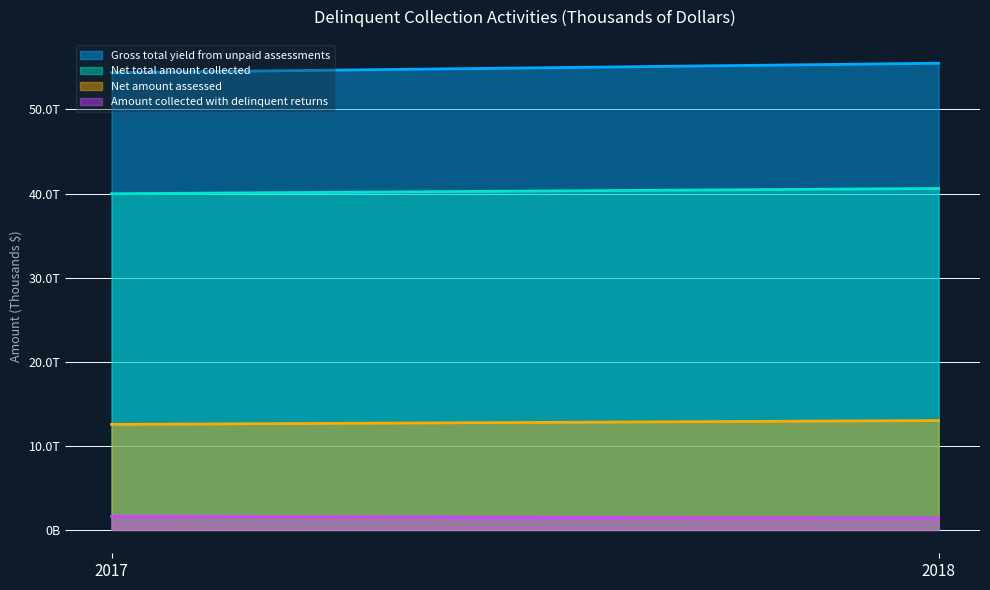

Reading left to right, what are all the values shown in this chart?

Gross total yield from unpaid assessments: 54378716	55502635
Net total amount collected: 39983710	40606743
Net amount assessed: 12548113	13010242
Amount collected with delinquent returns: 1609172	1413182